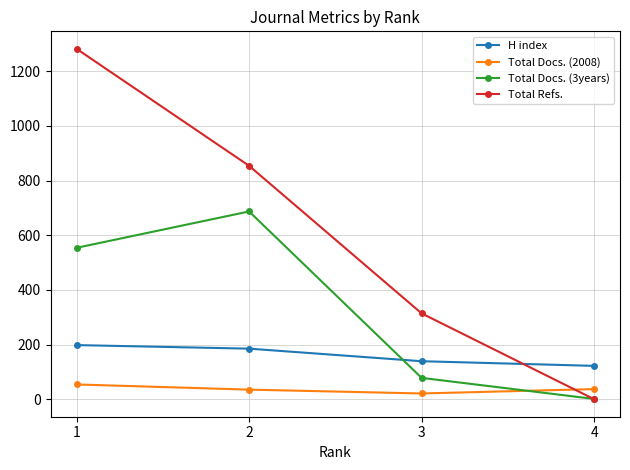

At which label is Total Refs. closest to 641?

2